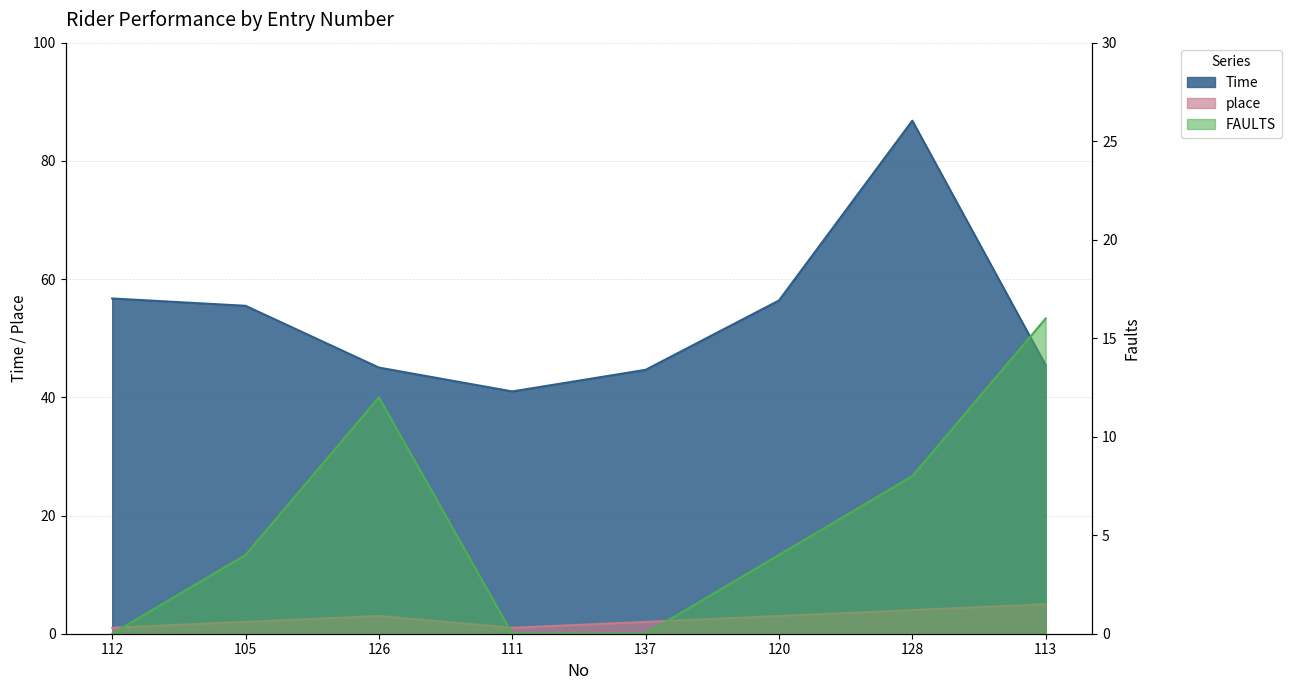

True or false: Time and place intersect in this chart.

False